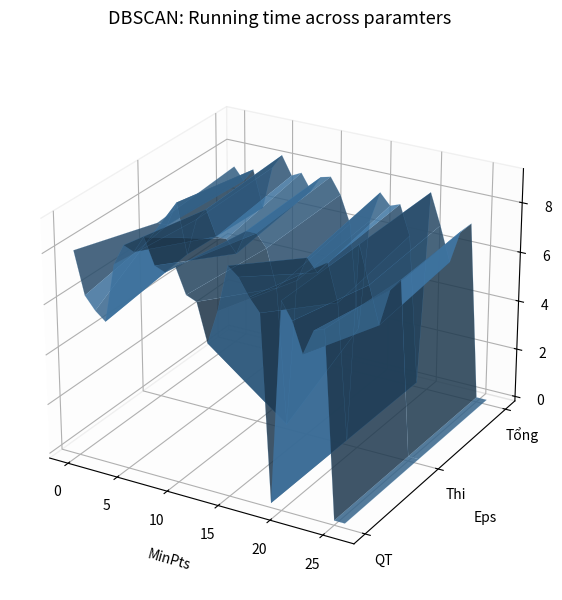

Reading left to right, extract all data points from this chart.

Điểm QT: 8.0	6.3	5.8	5.5	7.8	8.7	8.5	9.2	8.2	8.0	8.3	7.3	7.2	5.7	7.0	8.8	8.5	7.8	7.3	0.0	8.0	7.3	6.2	7.2	7.3	0.0	0.0
Điểm thi KT: 7.0	7.0	8.0	6.0	7.5	8.0	7.0	7.0	6.5	7.5	7.5	7.0	5.5	0.0	6.0	7.0	6.5	7.0	5.5	0.0	8.0	6.5	5.0	6.5	7.0	0.0	0.0
Điểm tổng kết: 7.3	6.8	7.3	5.8	7.6	8.2	7.5	7.7	7.0	7.7	7.8	7.1	6.0	1.7	6.3	7.5	7.1	7.2	6.0	0.0	8.0	6.8	5.3	6.7	7.1	0.0	0.0